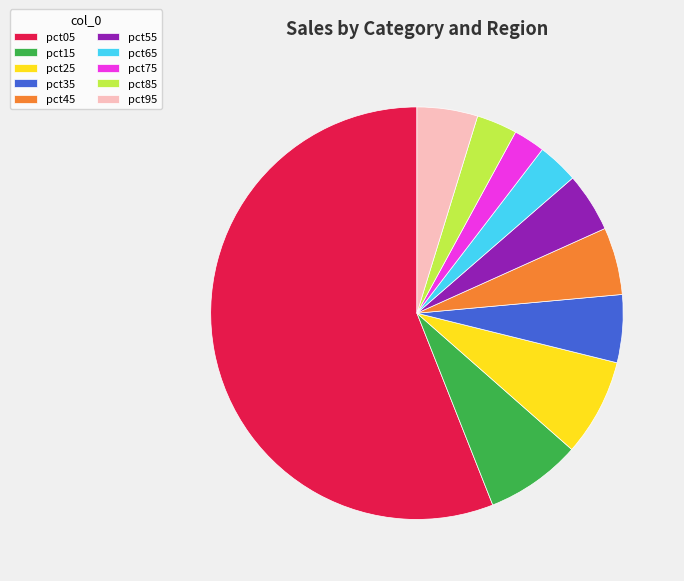

Is there any slice that represents more than half of the pie?

Yes